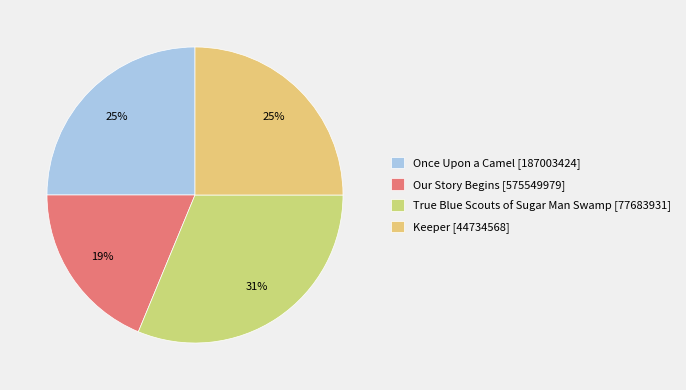

Which category has the smallest portion of the pie?

Our Story Begins [575549979]